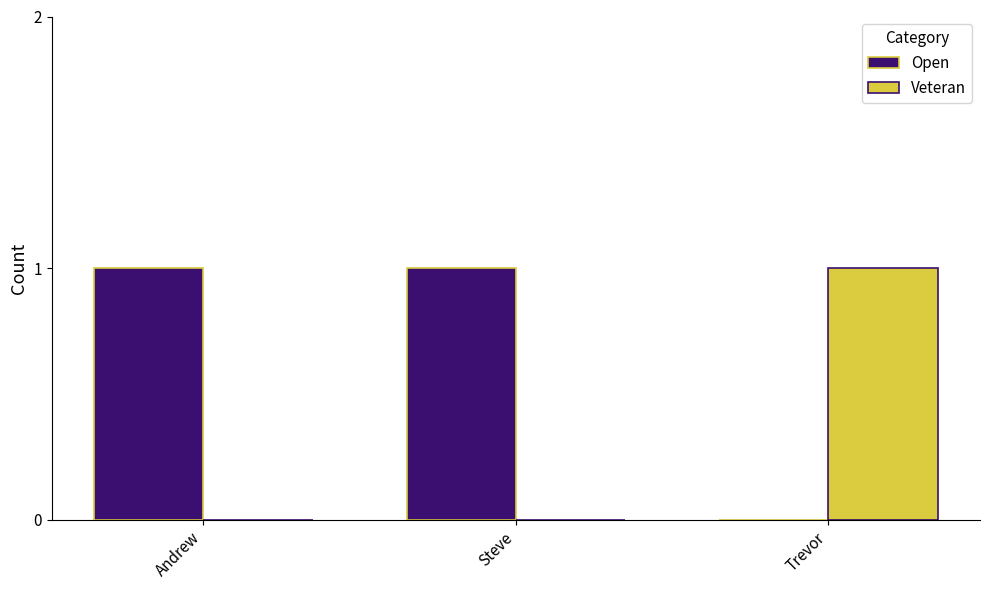

Is the value of Veteran at Steve greater than the value of Open at Steve?

No